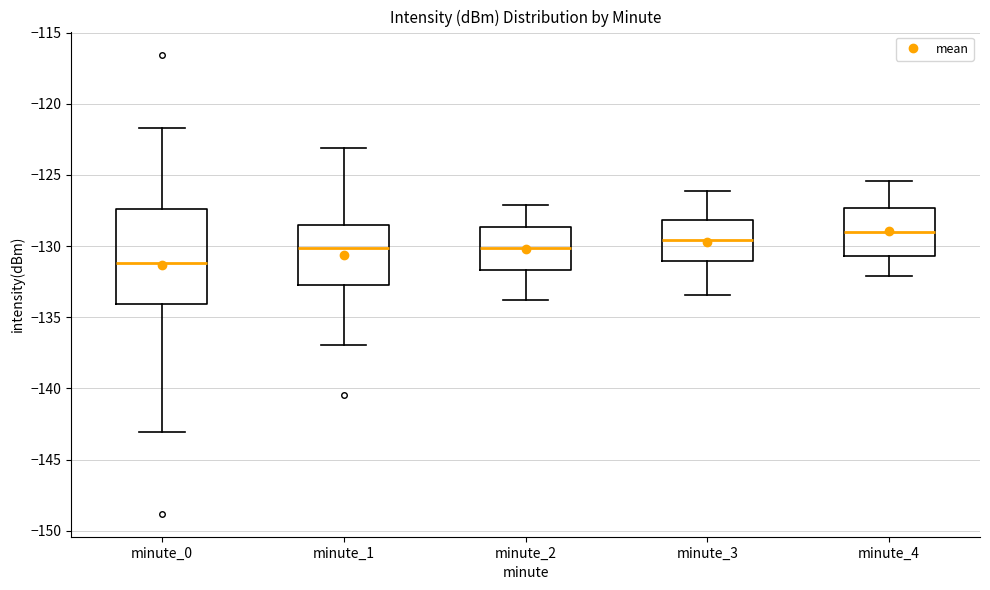

Where does the lower whisker of the box for minute_0 end on the y-axis? The values are not printed on the chart, so give them approximately, as read against the axis.

-143.0